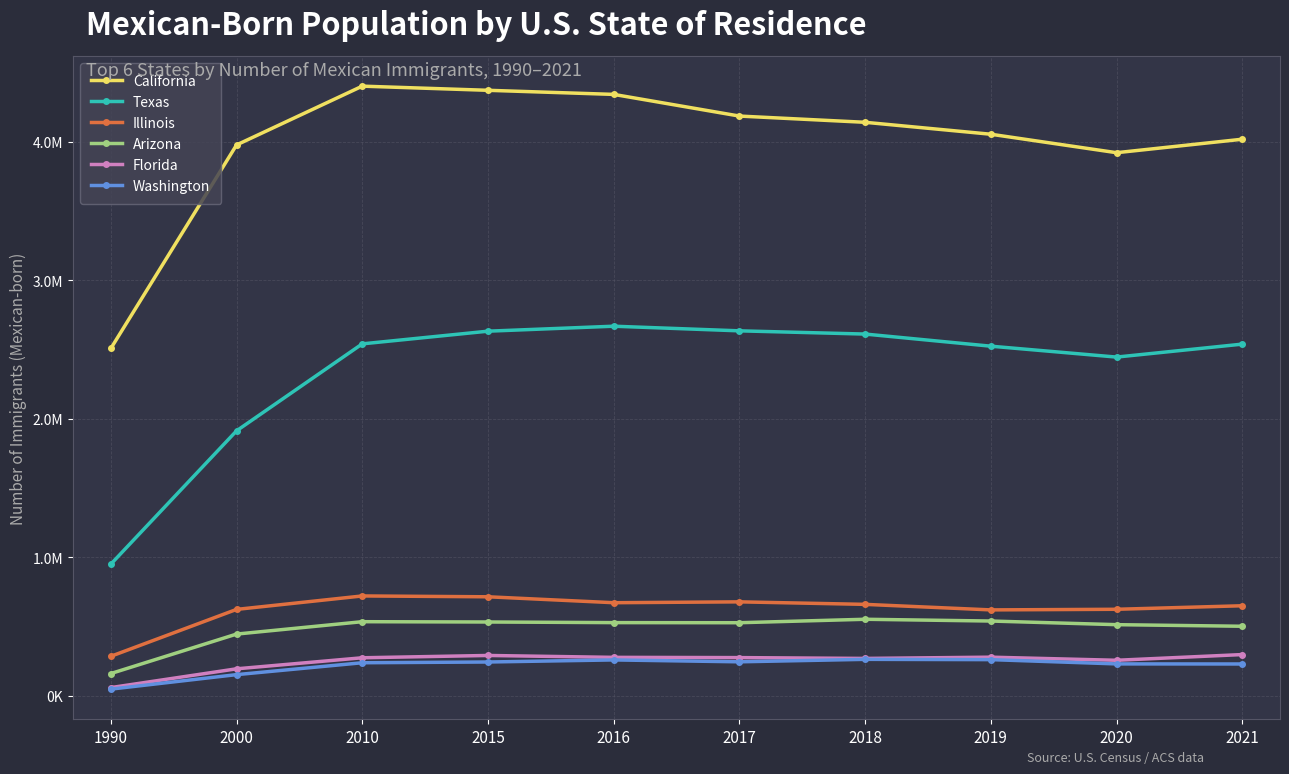

True or false: Texas and Florida cross at least once.

False